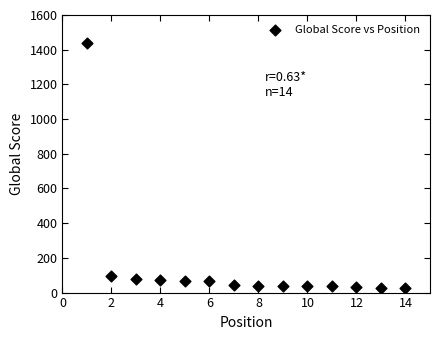

What is the range of X values (max minus min)?

13